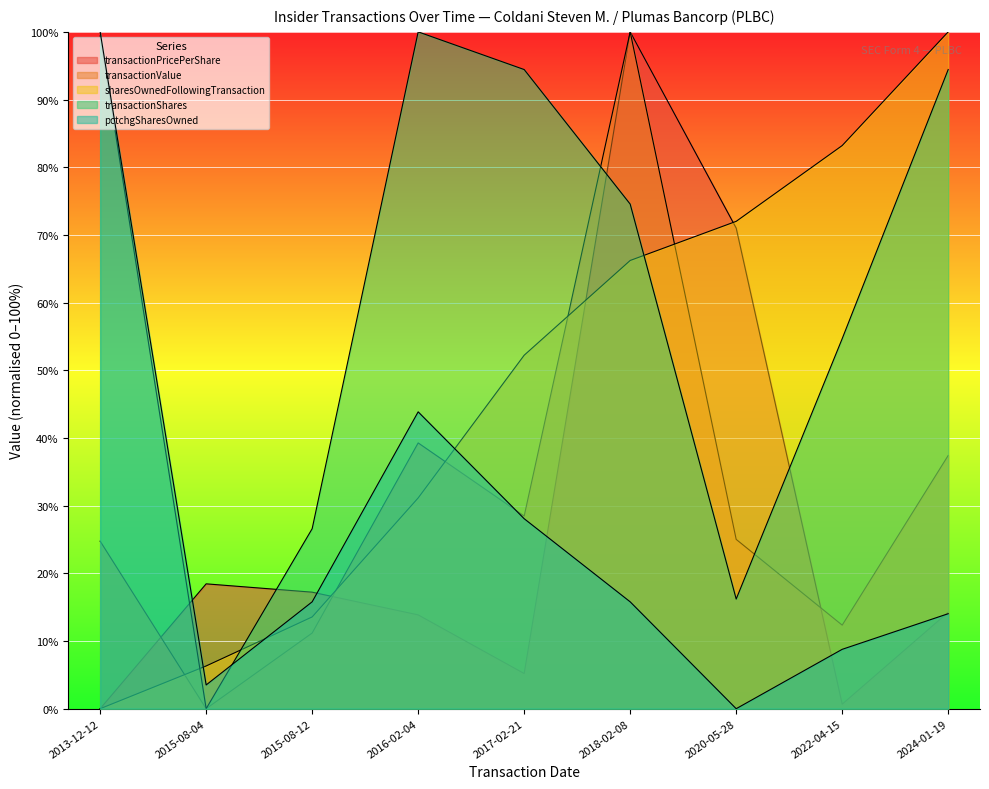

Where is the first local maximum for transactionShares?

2016-02-04